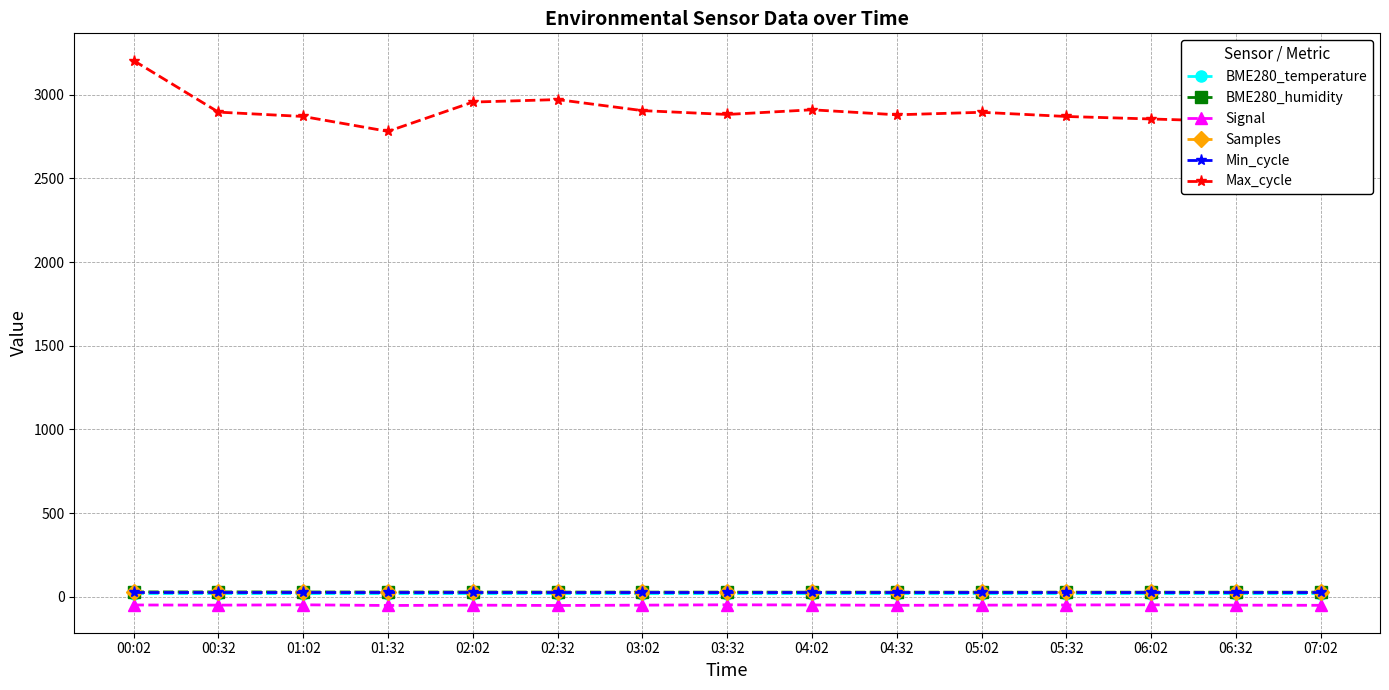

Which label corresponds to the smallest value in the chart?

01:32